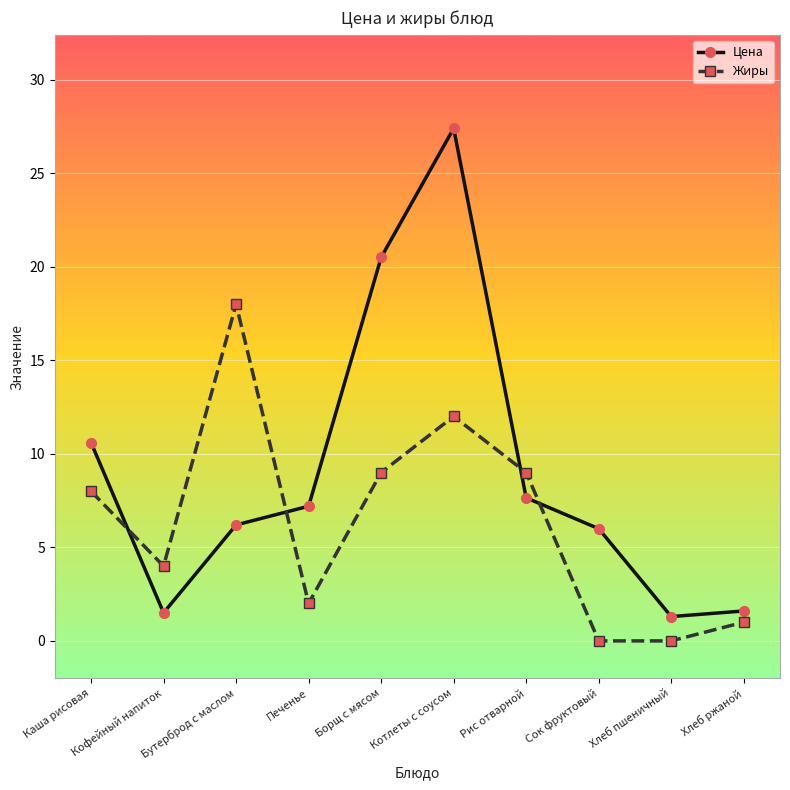

True or false: Жиры has a value of 13.7 at Каша рисовая.

False